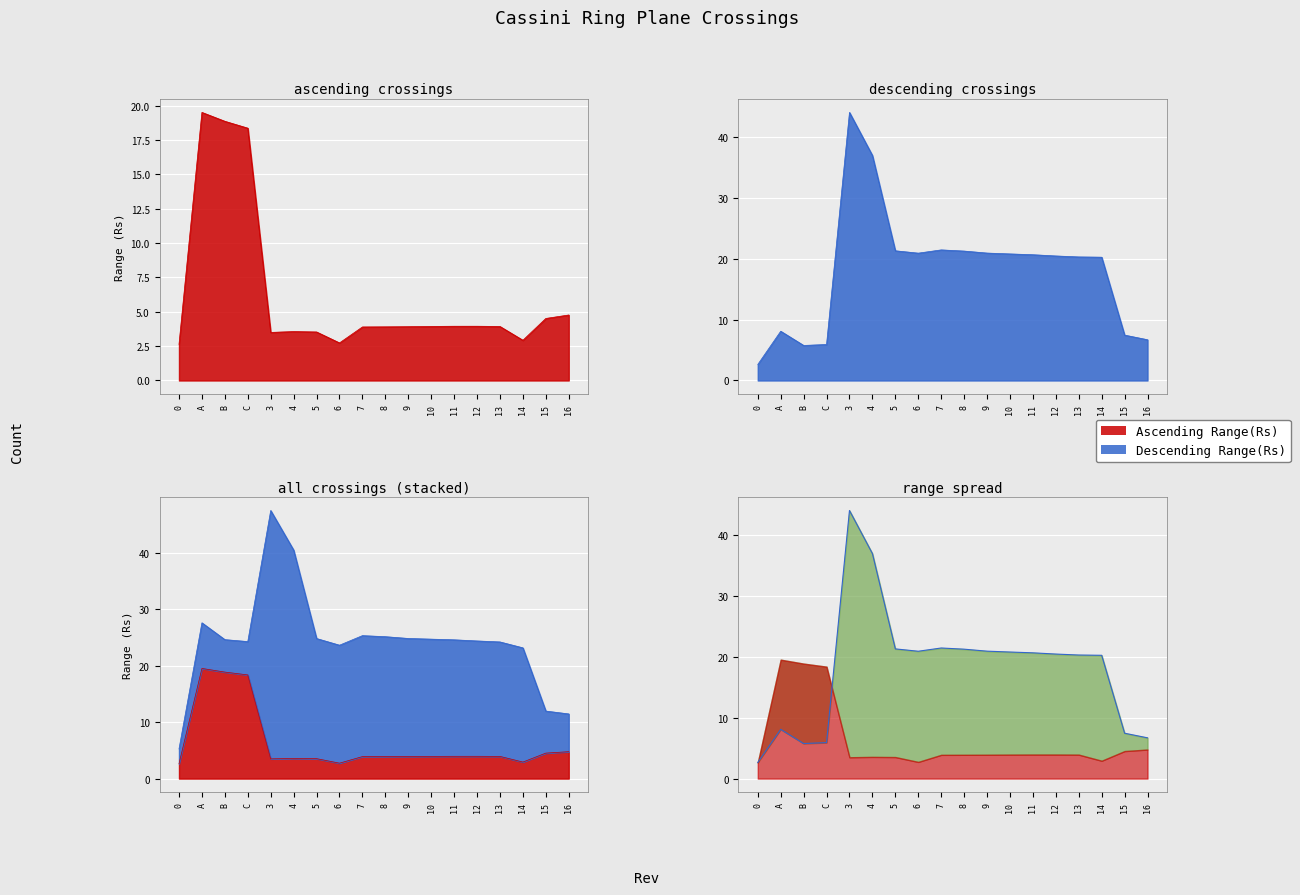

What is the value of the 7th point from the left?

21.3